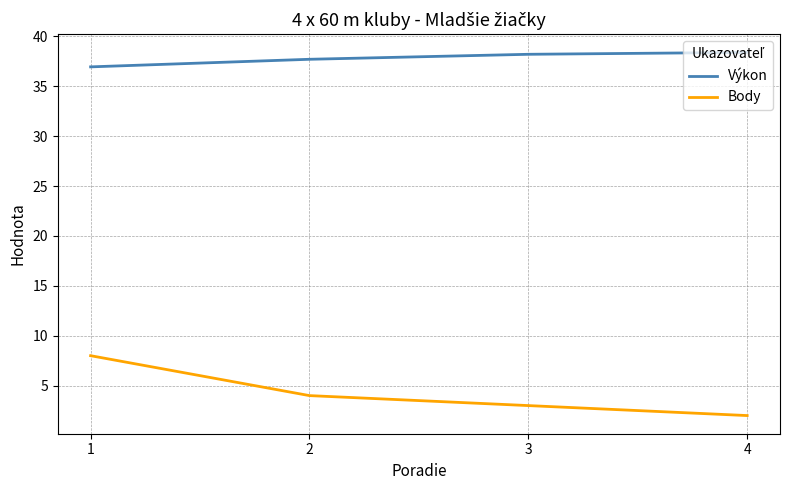

The value of Body at 3 is 4.5. True or false?

False